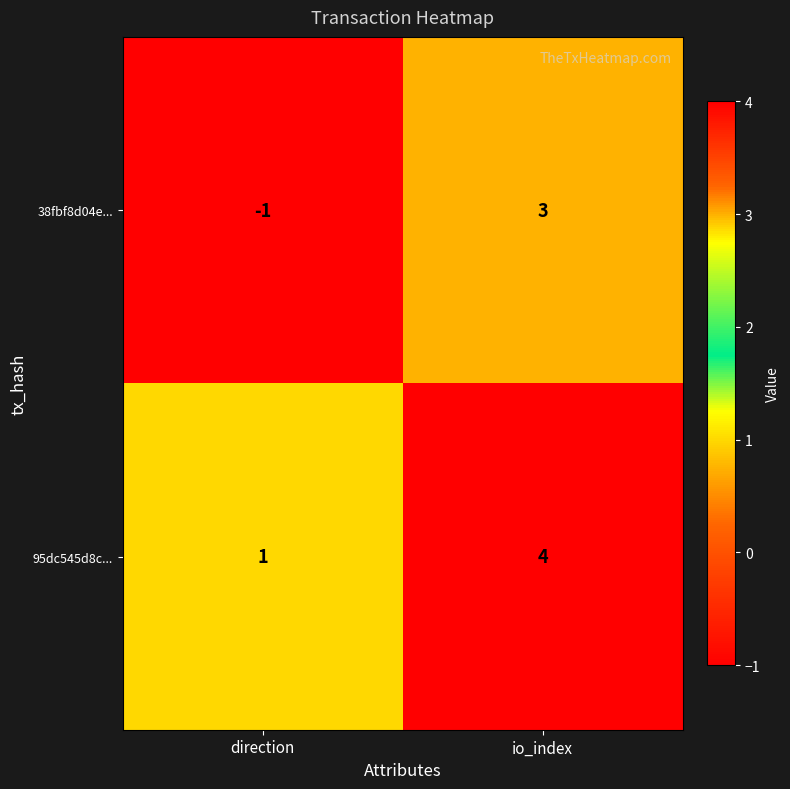

Which series has the largest total across all categories?

95dc545d8c...